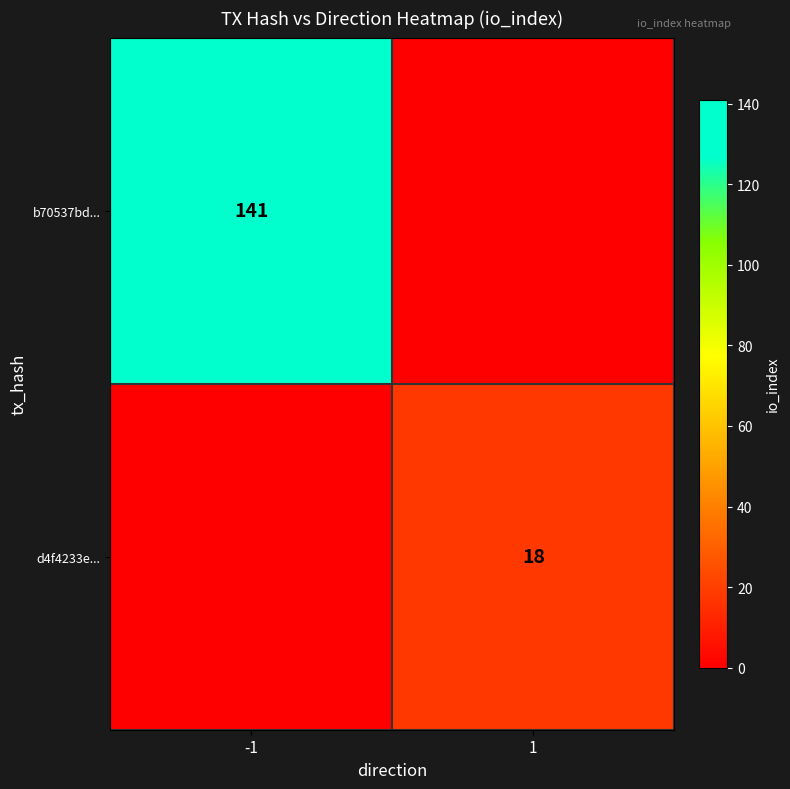

The d4f4233e... series shows 18 at 1. True or false?

True